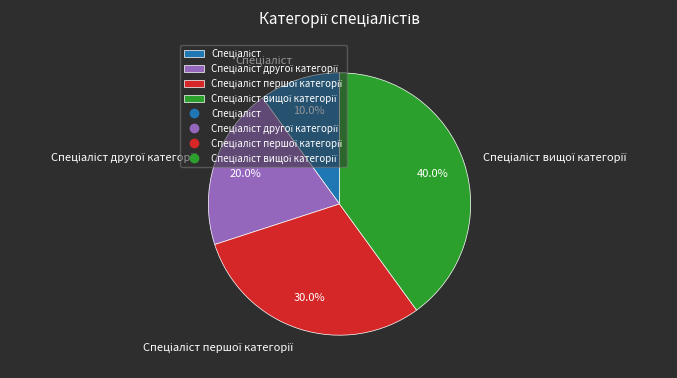

Is there any slice that represents more than half of the pie?

No